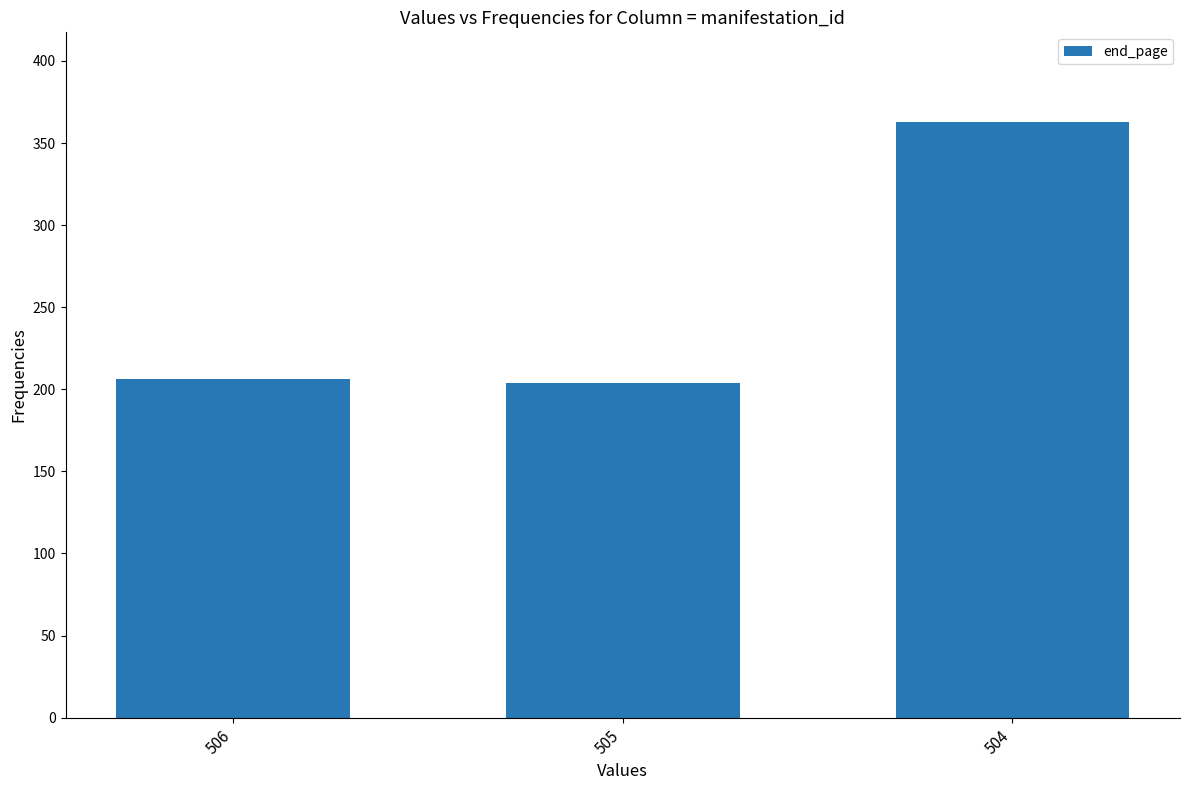

What is the sum of all values?

773